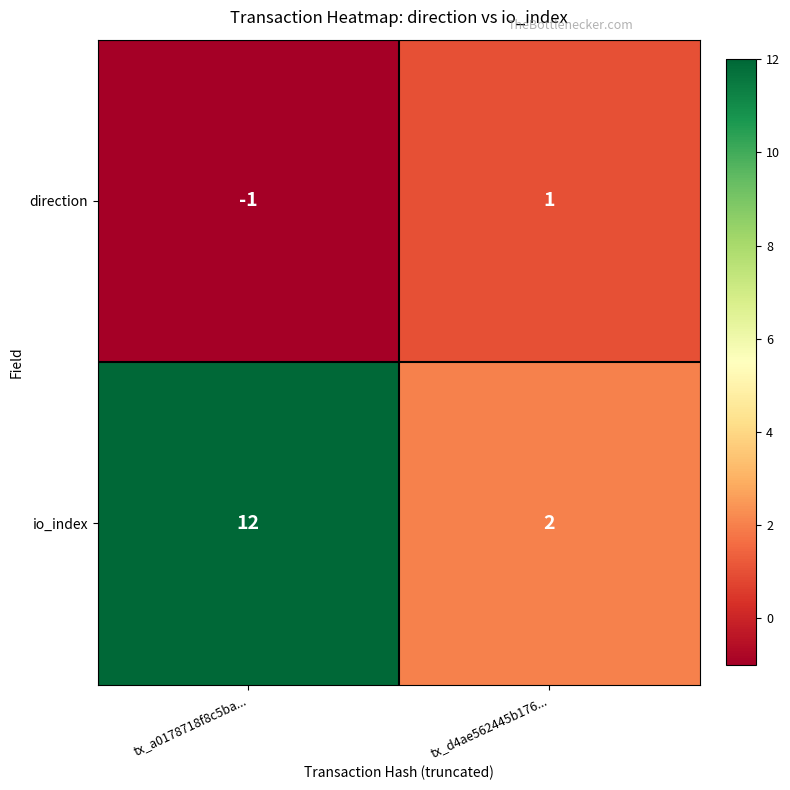

The io_index series shows 1 at tx_d4ae562445b176.... True or false?

False